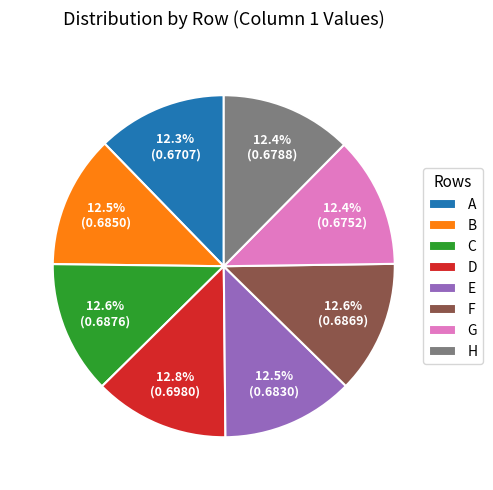

Count the number of slices in the pie.

8